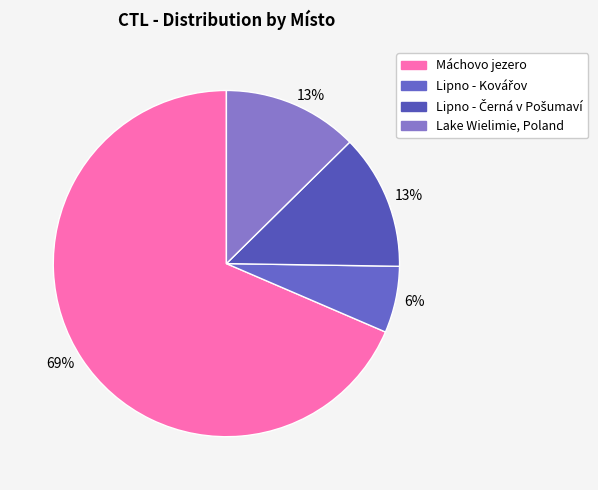

How many slices are in this pie chart?

4